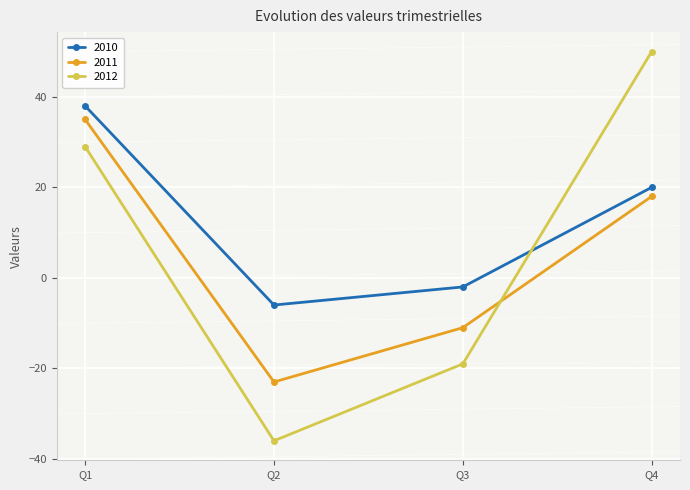

What are all the series names shown in the legend?

2010, 2011, 2012